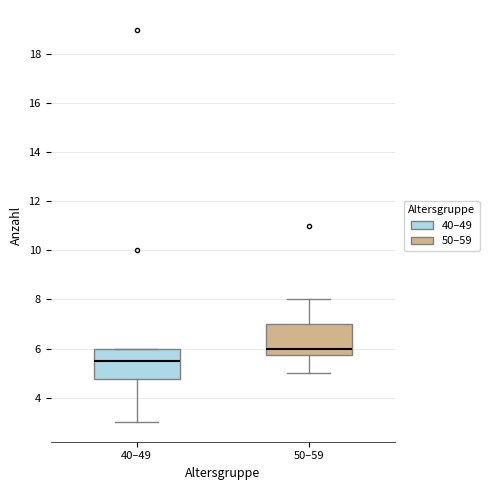

Reading left to right, transcribe this box plot: for each box, give where its median line is, the range the box spans, and where its two whiskers end, as read against the y-axis. The values are not printed on the chart, so give them approximately, as read against the axis.

40–49: median 5.6, box 4.8 to 6.0, whiskers 3.0 to 6.0
50–59: median 6.0, box 5.8 to 7.0, whiskers 5.0 to 8.0